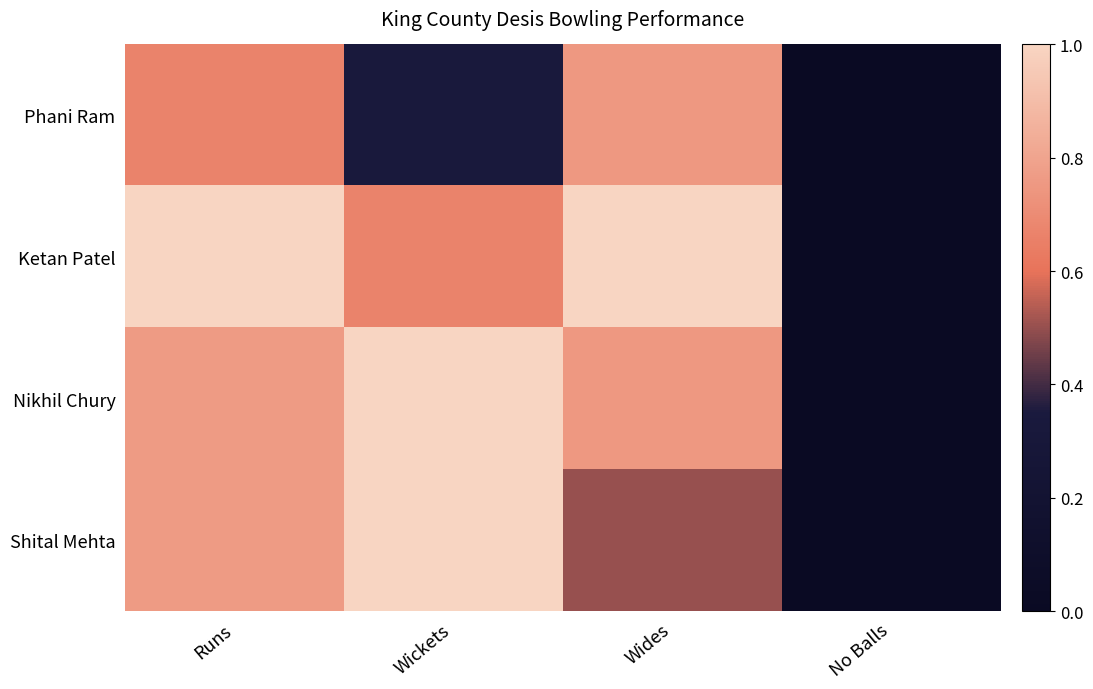

Count the number of data series in this chart.

4